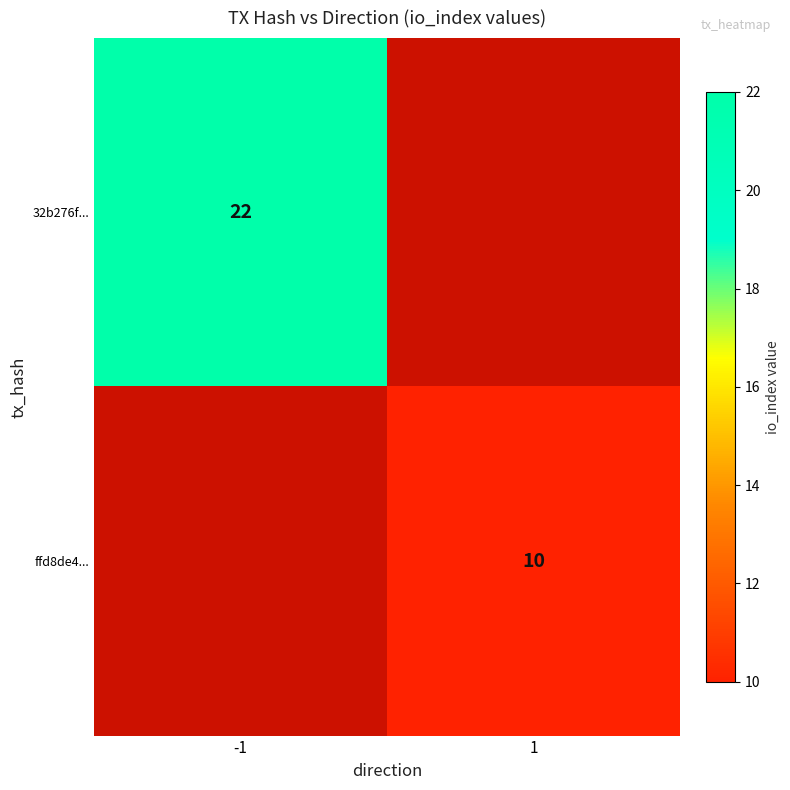

How many data points does each series have?

2